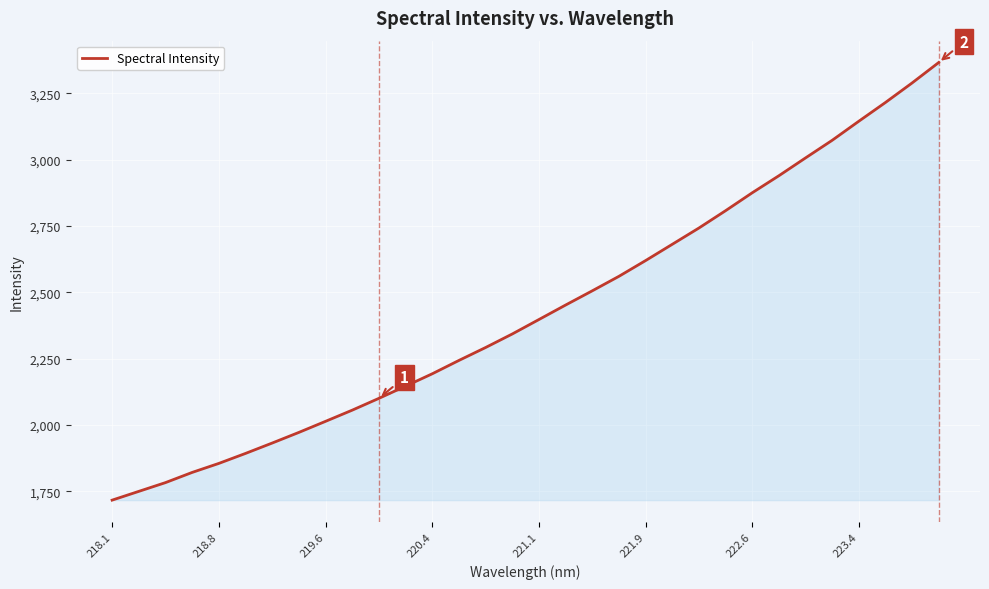

What is the greatest value displayed?

3366.4